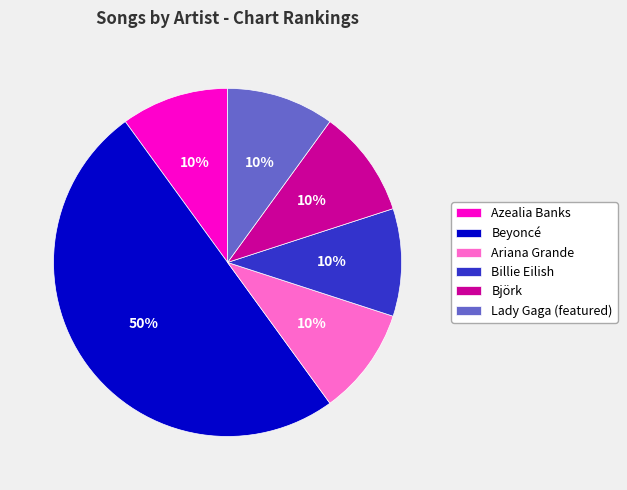

Approximately how many times larger is the value at Azealia Banks compared to Ariana Grande?

1.0